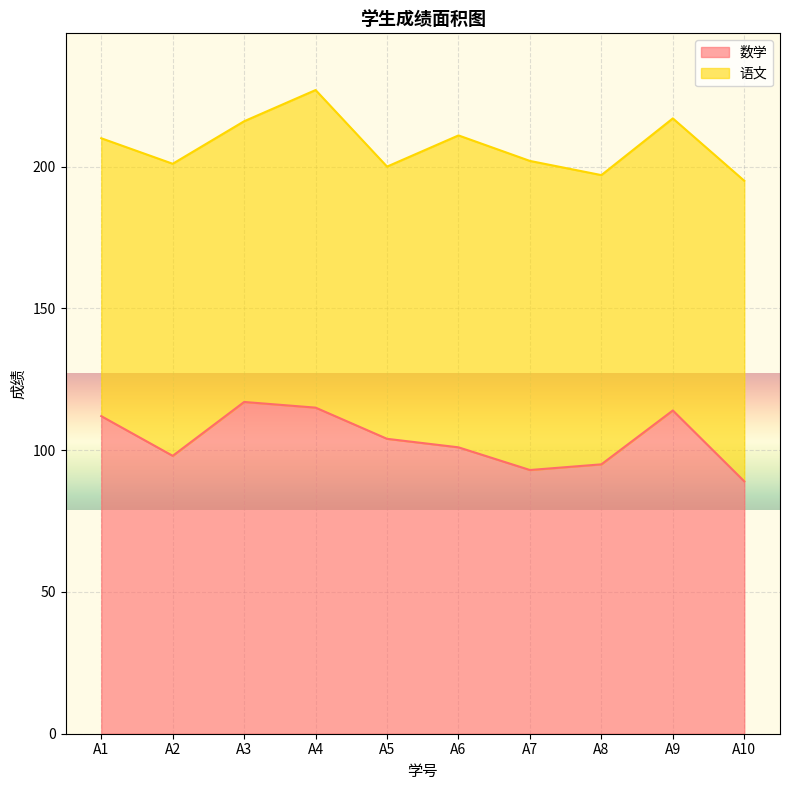

What is the sum of the values at A6 and A2?

199